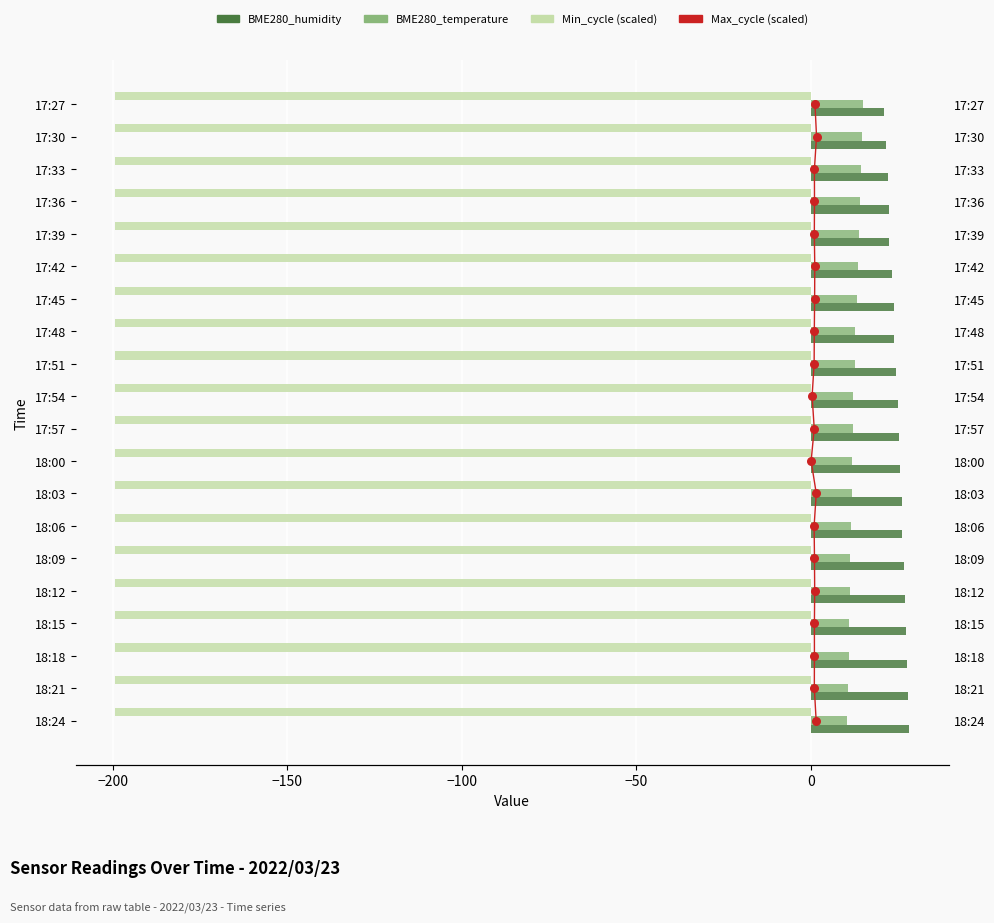

Is the value of Min_cycle (scaled) at 19 greater than the value of Max_cycle (scaled) at 7?

No